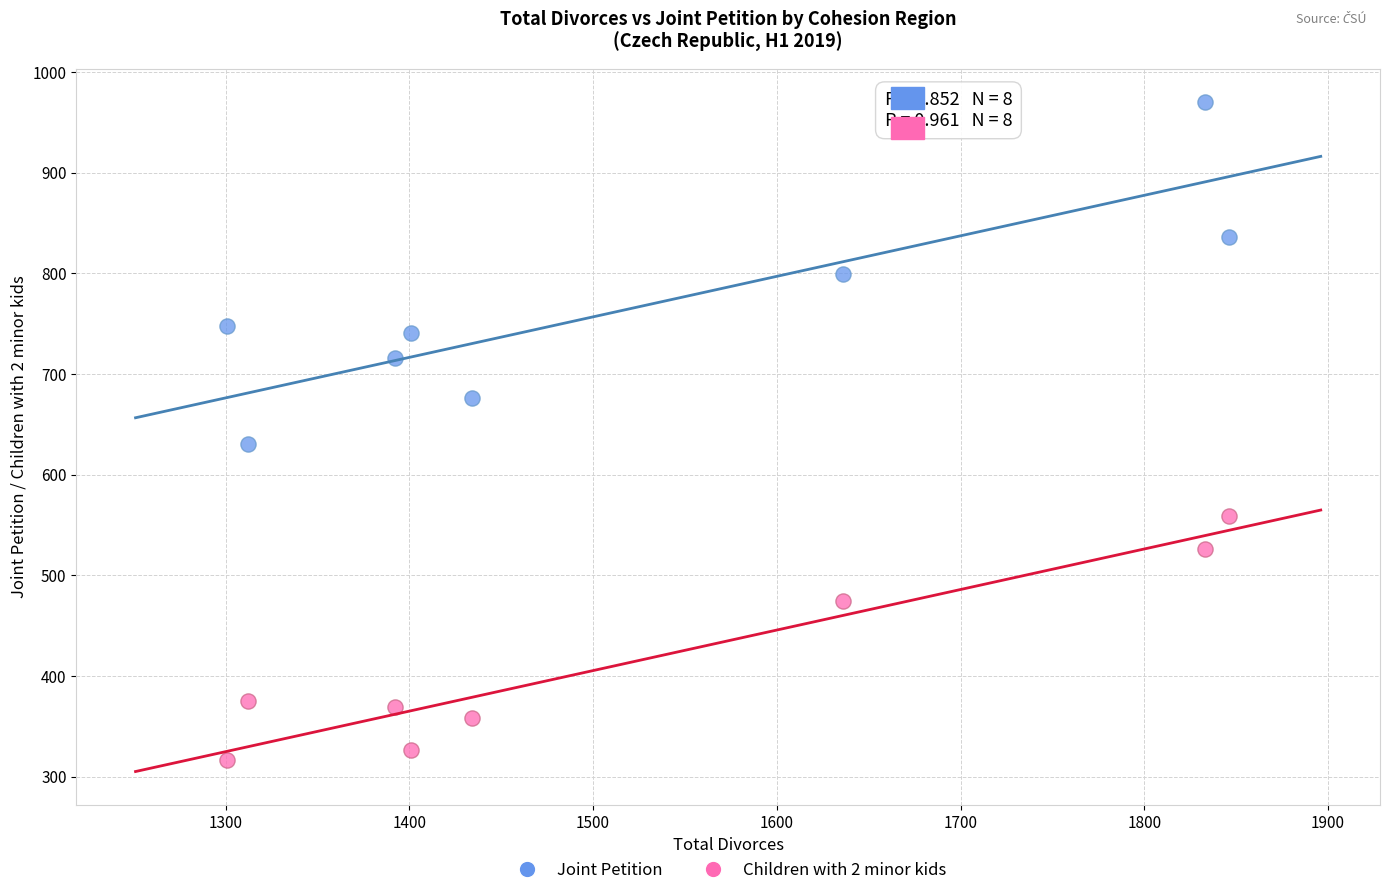

Across all data points, what is the range of X values (max minus min)?

545